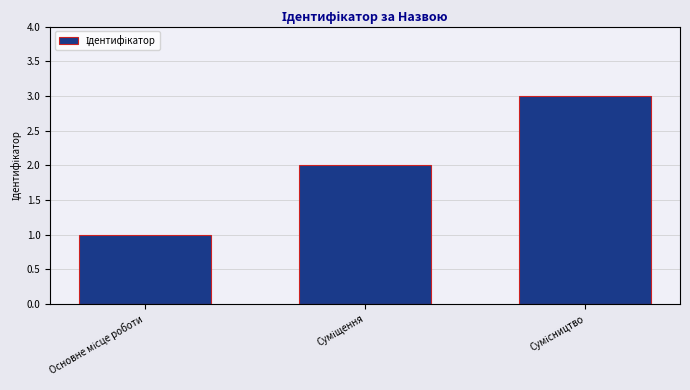

What is the maximum value shown in the chart?

3